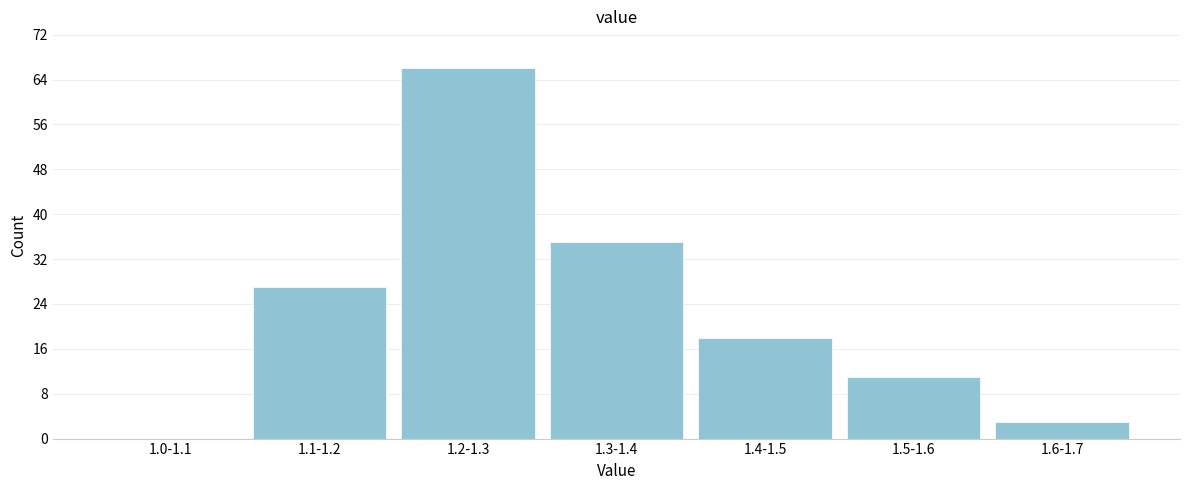

Reading right to left, what are all the values shown in this chart?

1.6-1.7=3	1.5-1.6=11	1.4-1.5=18	1.3-1.4=35	1.2-1.3=66	1.1-1.2=27	1.0-1.1=0